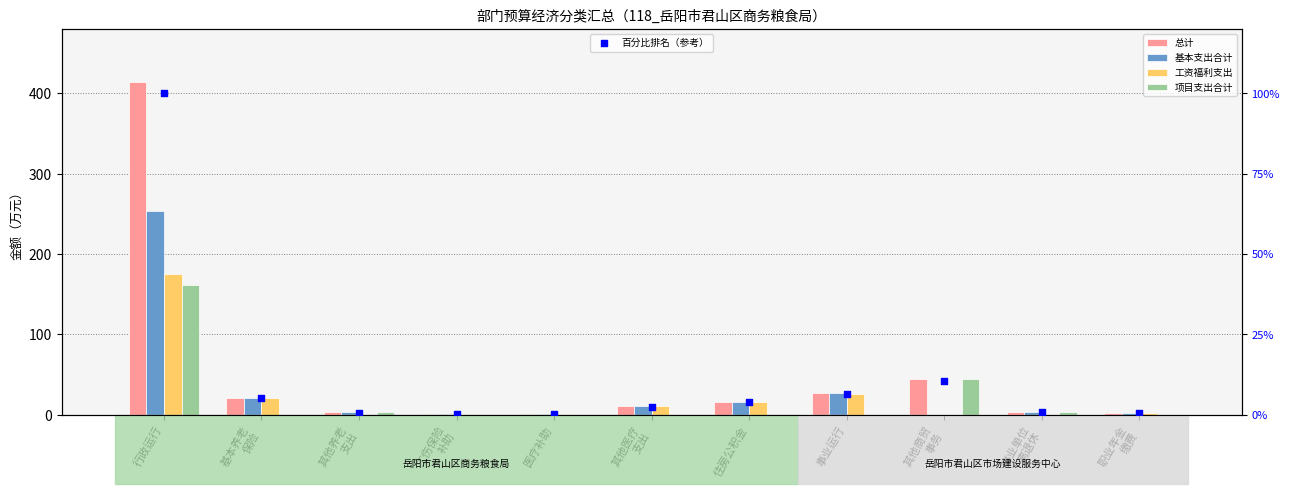

Which series reaches the maximum Y coordinate?

总计